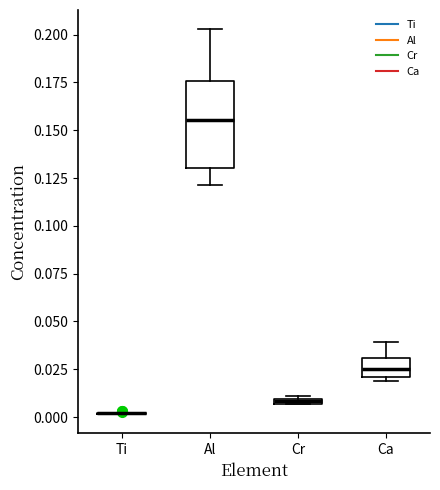

Which box is the tallest, from its lower edge to its upper edge?

Al